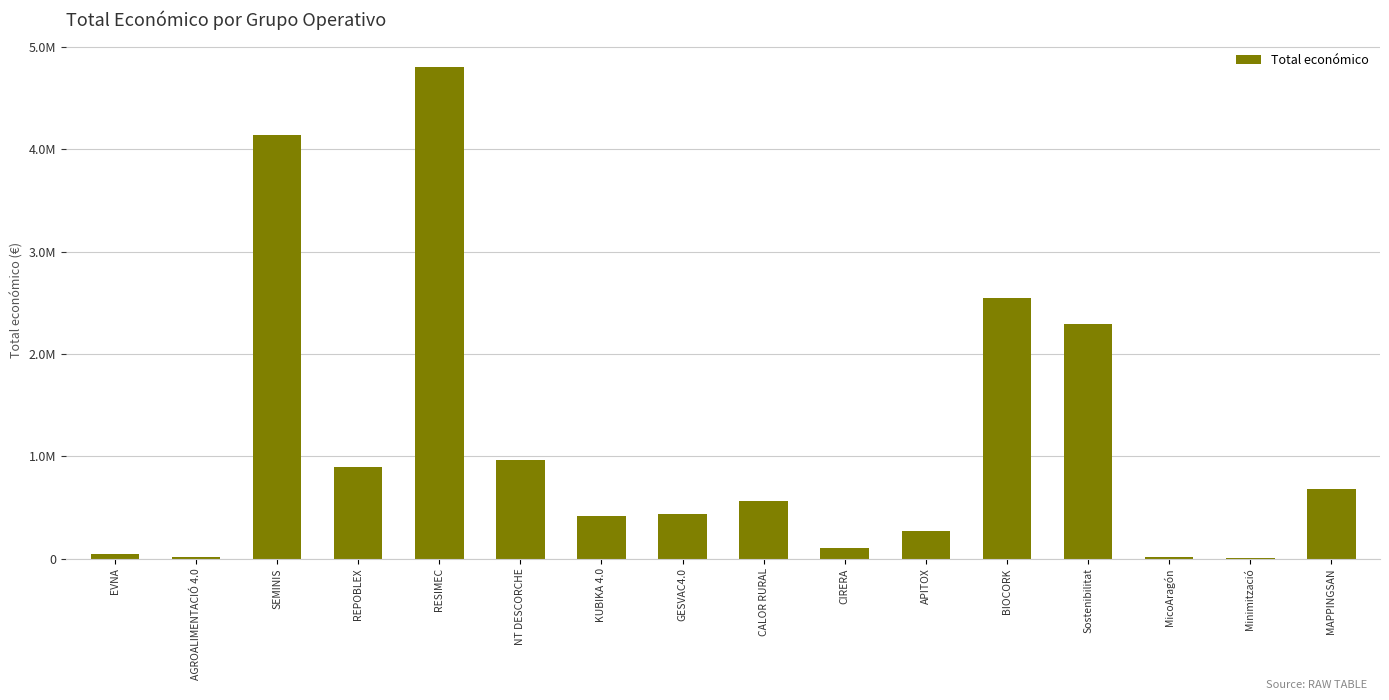

Rank the categories by value from highest to lowest.

RESIMEC, SEMINIS, BIOCORK, Sostenibilitat, NT DESCORCHE, REPOBLEX, MAPPINGSAN, CALOR RURAL, GESVAC4.0, KUBIKA 4.0, APITOX, CIRERA, EVNA, AGROALIMENTACIÓ 4.0, MicoAragón, Minimització